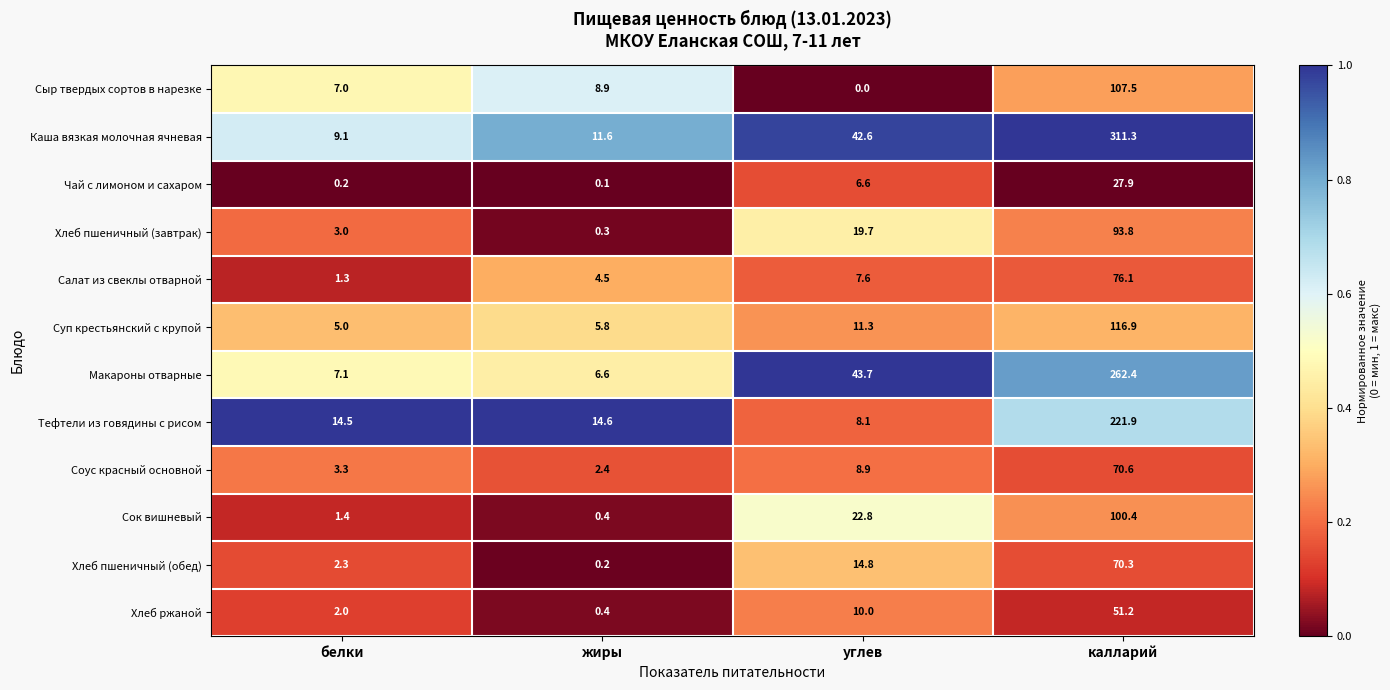

The Хлеб ржаной series shows 18.2 at калларий. True or false?

False